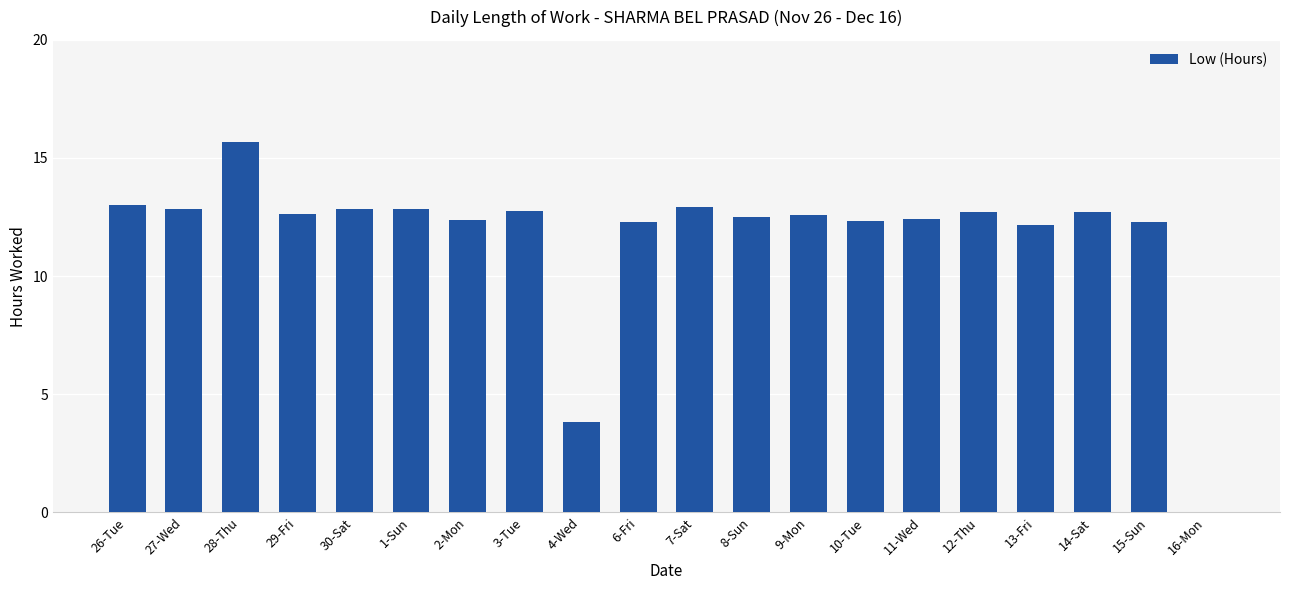

How many categories are shown in the chart?

20